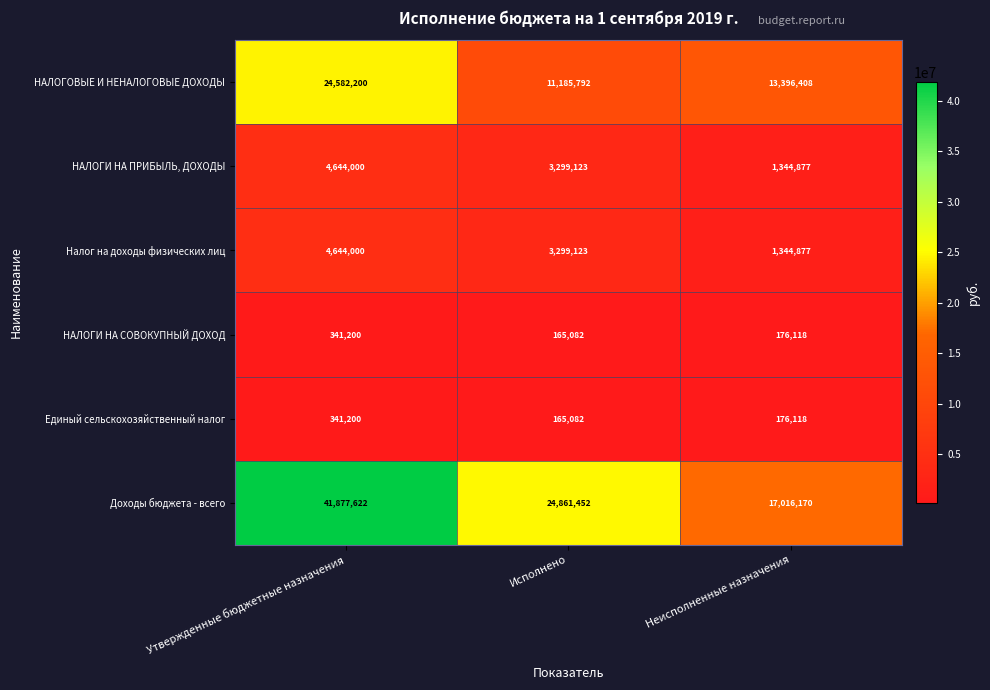

What is the spread (max minus min) of values at Утвержденные бюджетные назначения?

41536422